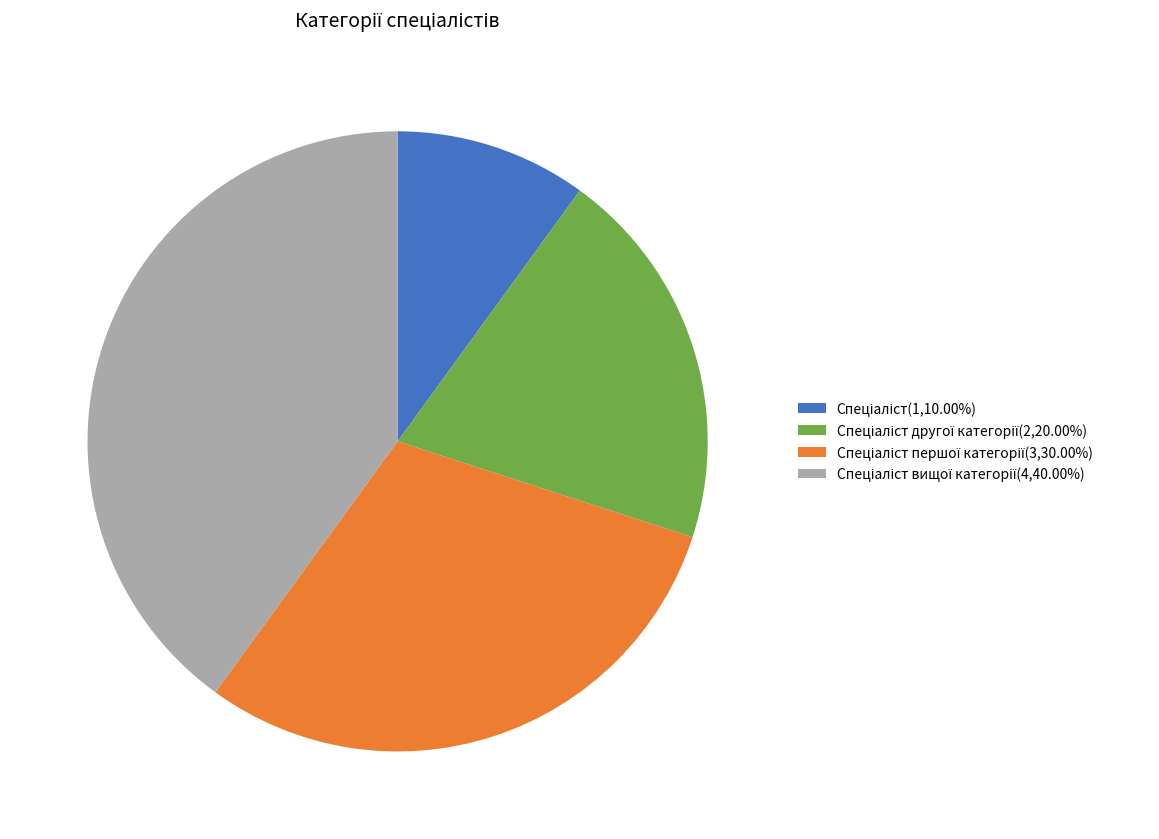

Does any single category account for the majority?

No